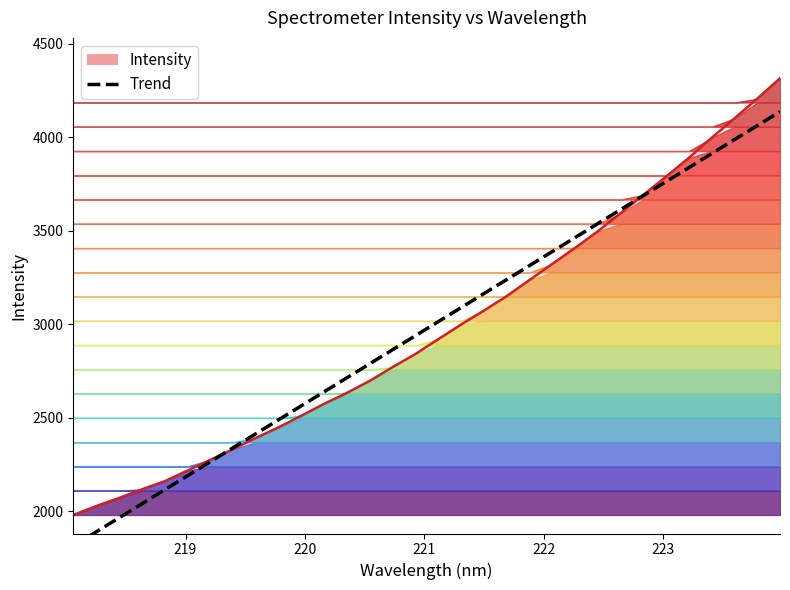

True or false: there are more than 2 points higher than both neighbors.

False